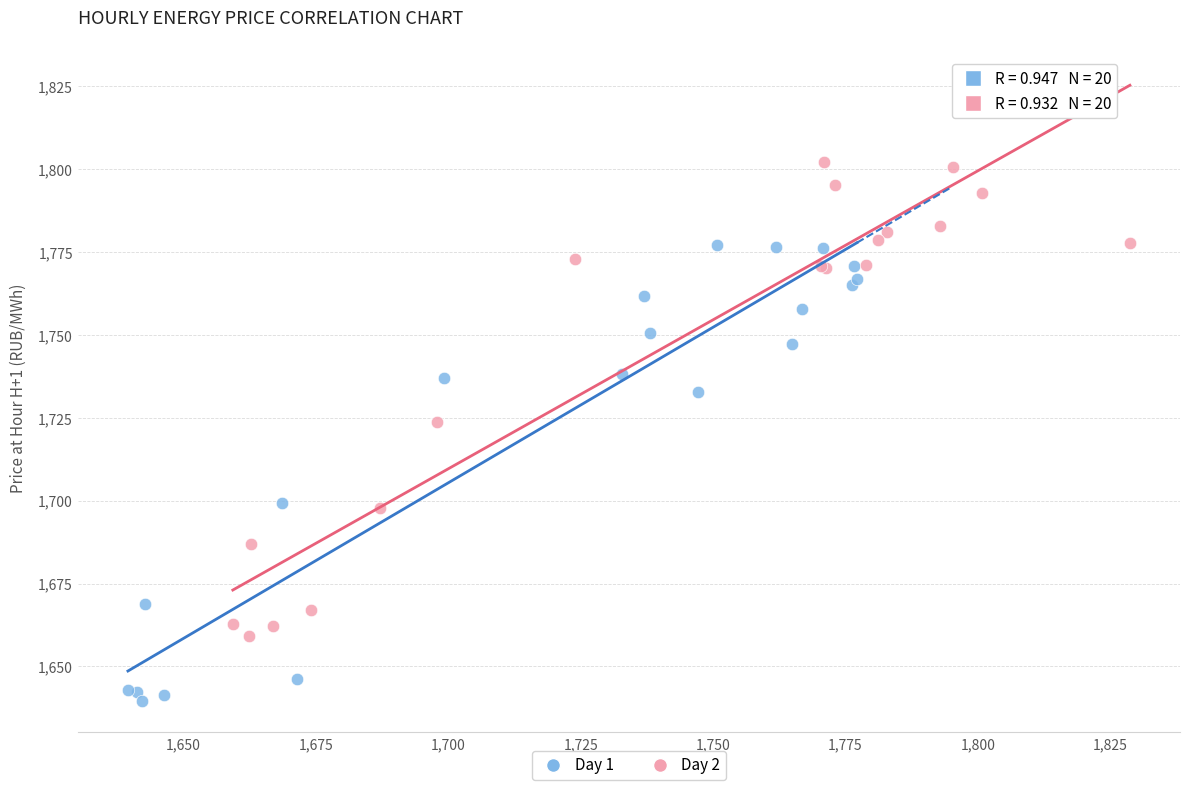

Which series contains the lowest Y value?

Day 1